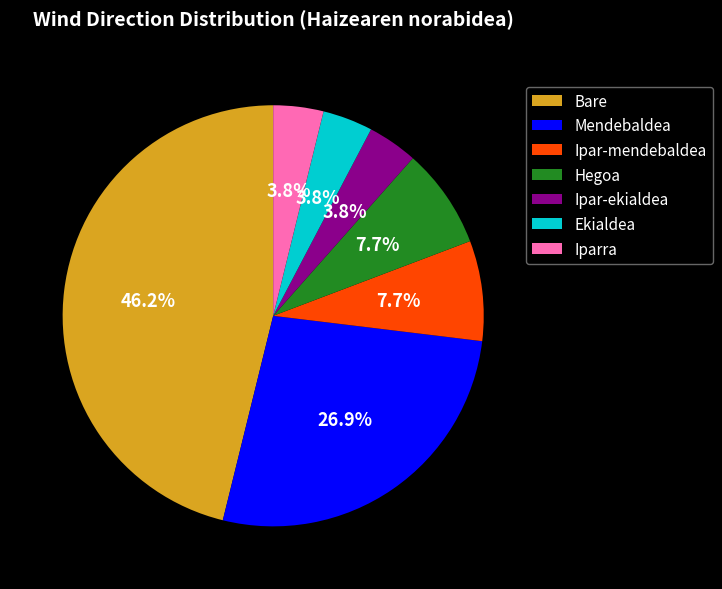

To the nearest percent, what is the combined percentage of Iparra and Bare?

50%